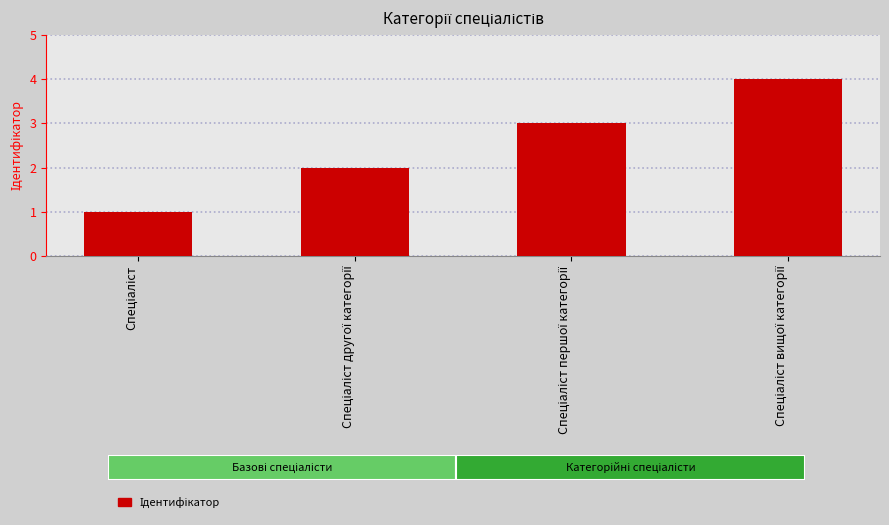

What is the maximum value shown in the chart?

4